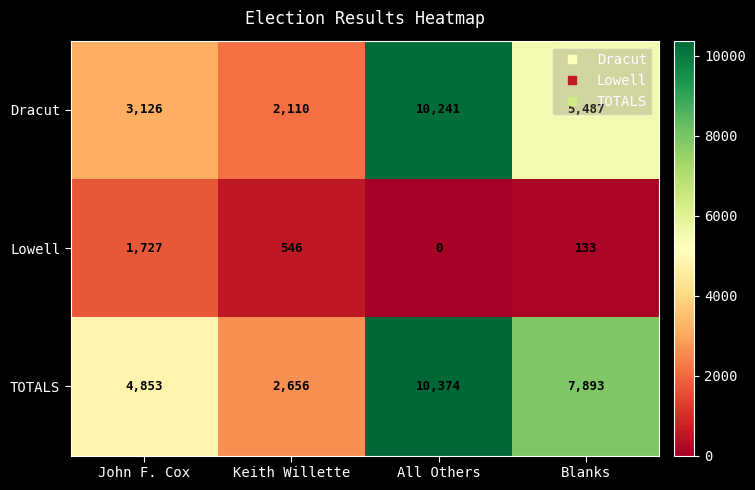

List the series in order of their peak value, lowest first.

Lowell, Dracut, TOTALS